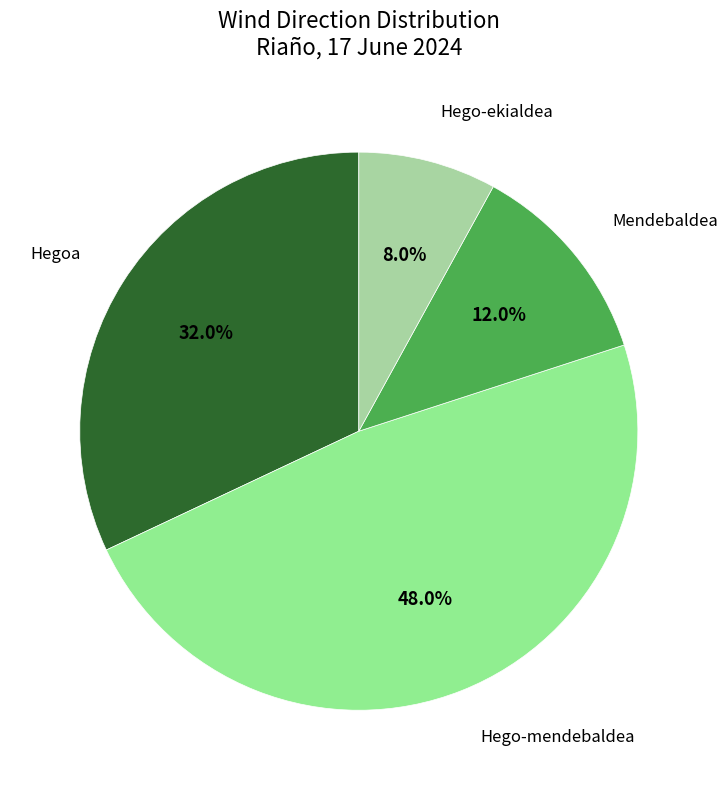

How many segments does this pie chart have?

4